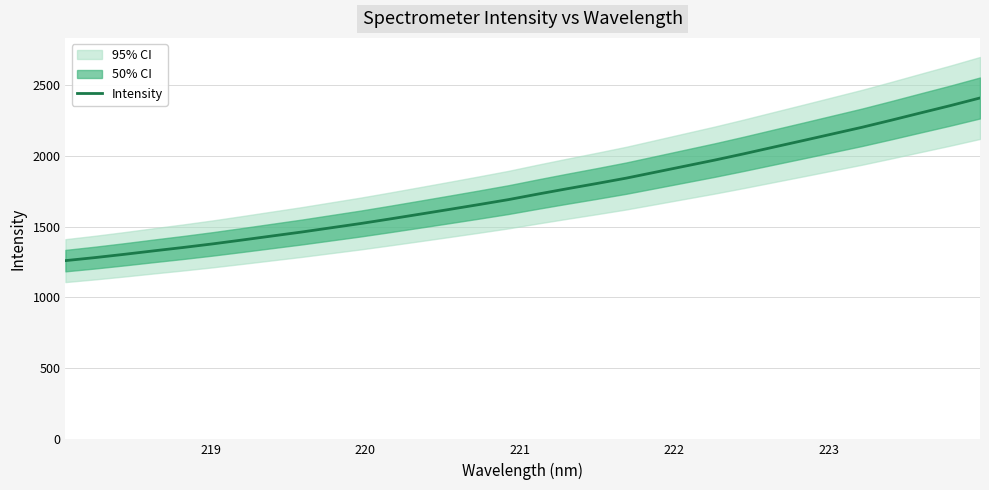

What is the difference between the second highest and second lowest values?

1071.5